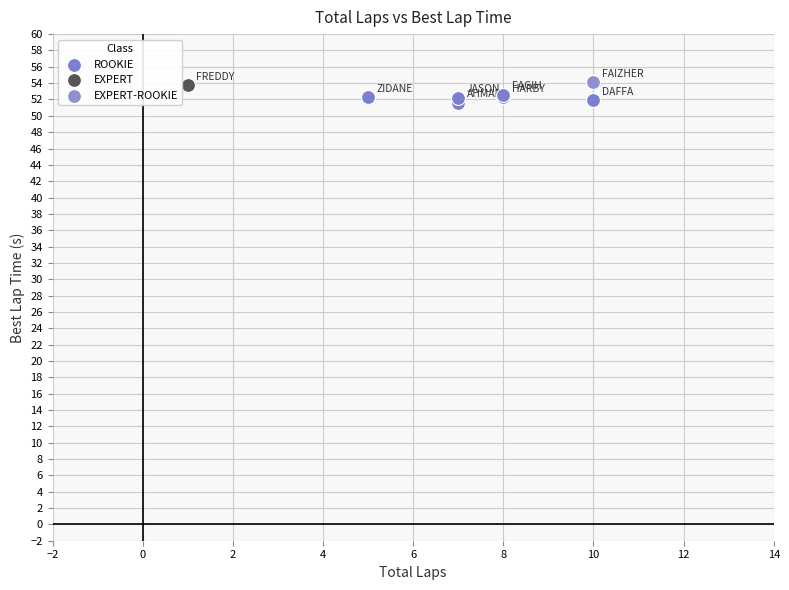

What are all the series names shown in the legend?

ROOKIE, EXPERT, EXPERT-ROOKIE